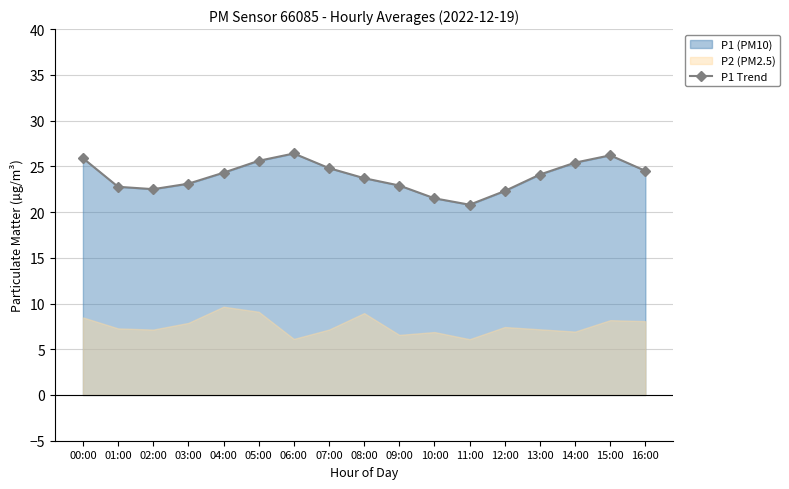

What position from the right is 07:00?

10